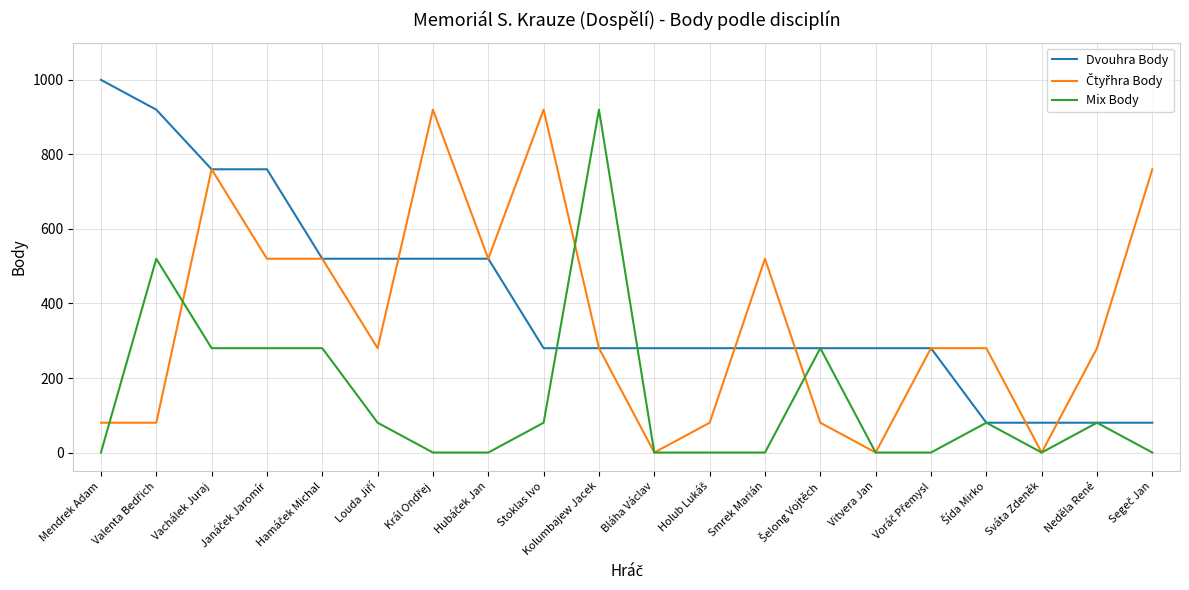

How many series are shown in this chart?

3